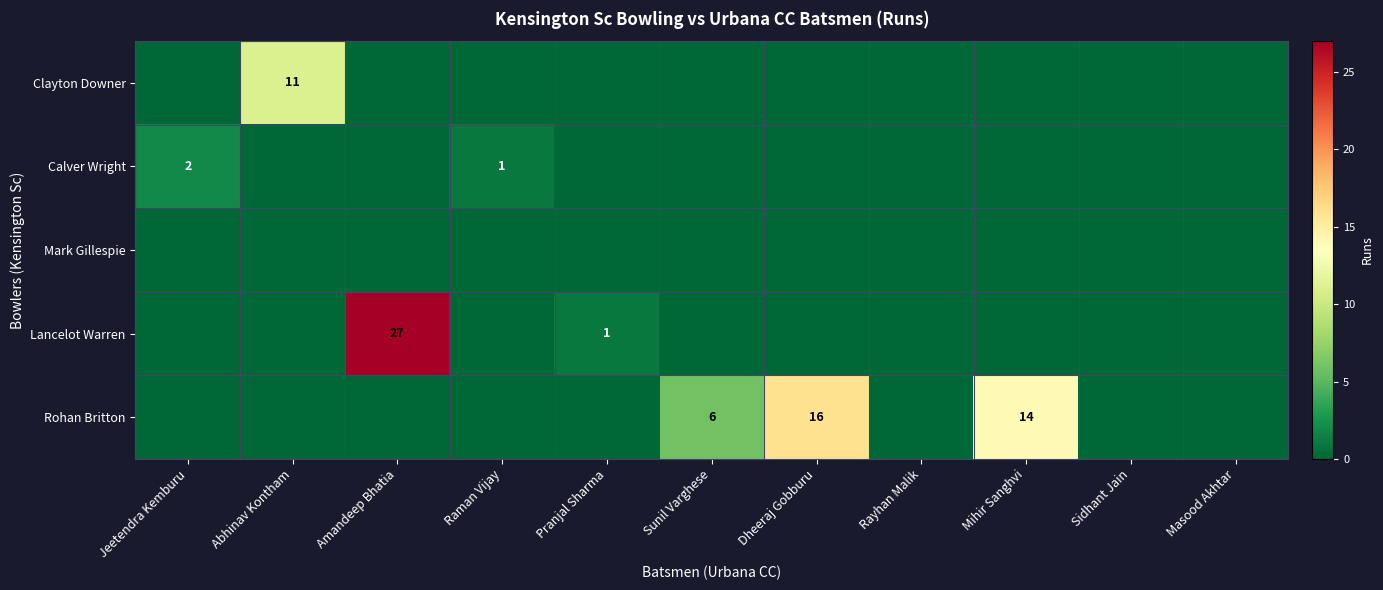

Is it true that Calver Wright equals -1 at Mihir Sanghvi?

False